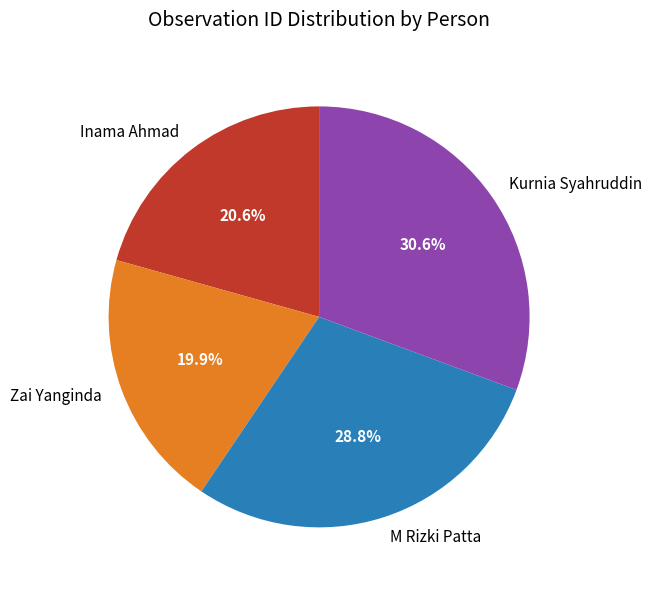

To the nearest percent, what is the difference between the Inama Ahmad and M Rizki Patta slice percentages?

8%